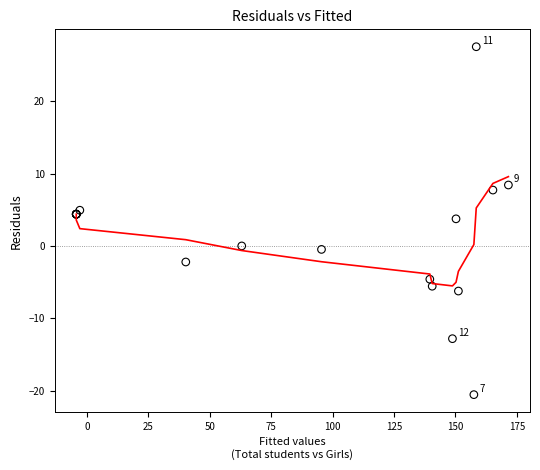

What Y value in the scatter plot is closest to 3?

3.8